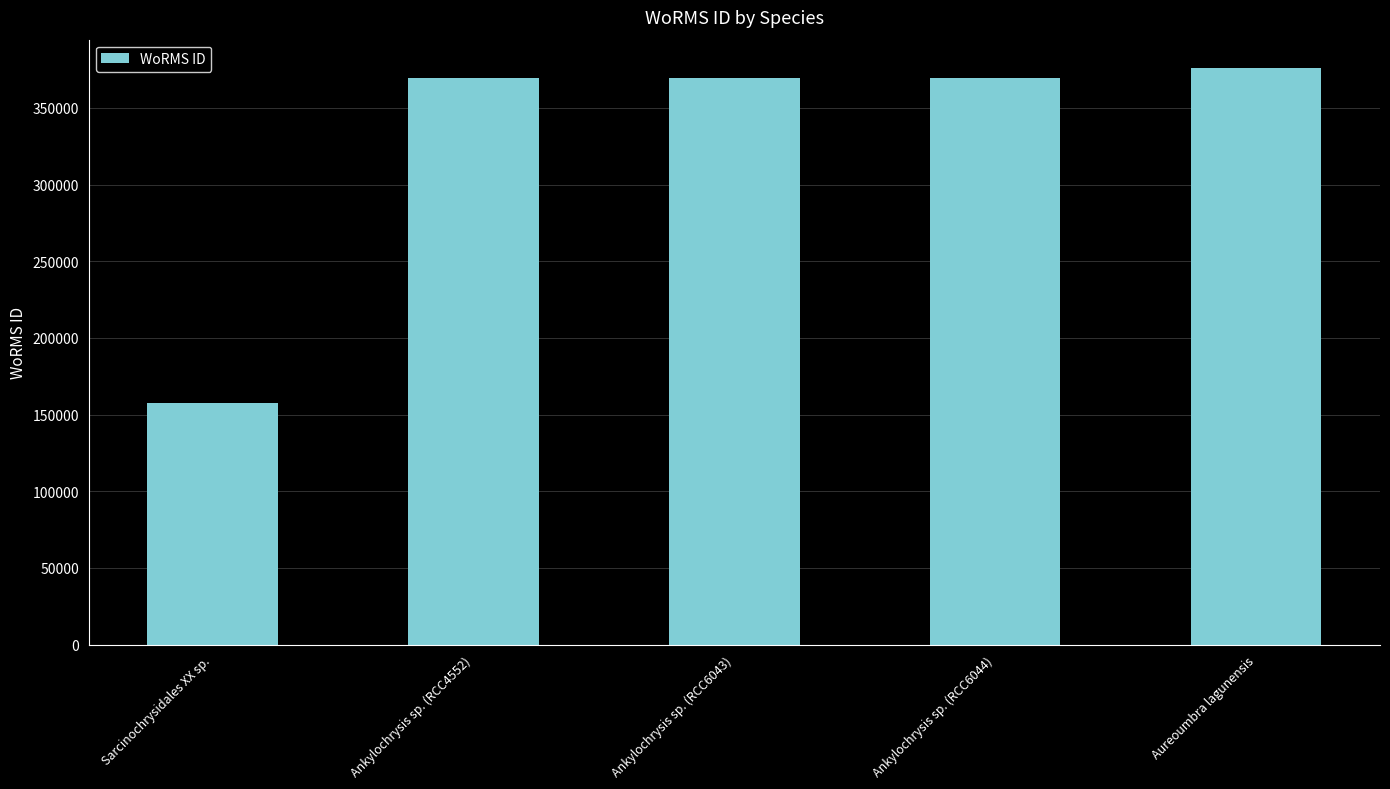

Approximately how many times larger is the value at Ankylochrysis sp. (RCC4552) compared to Aureoumbra lagunensis?

1.0